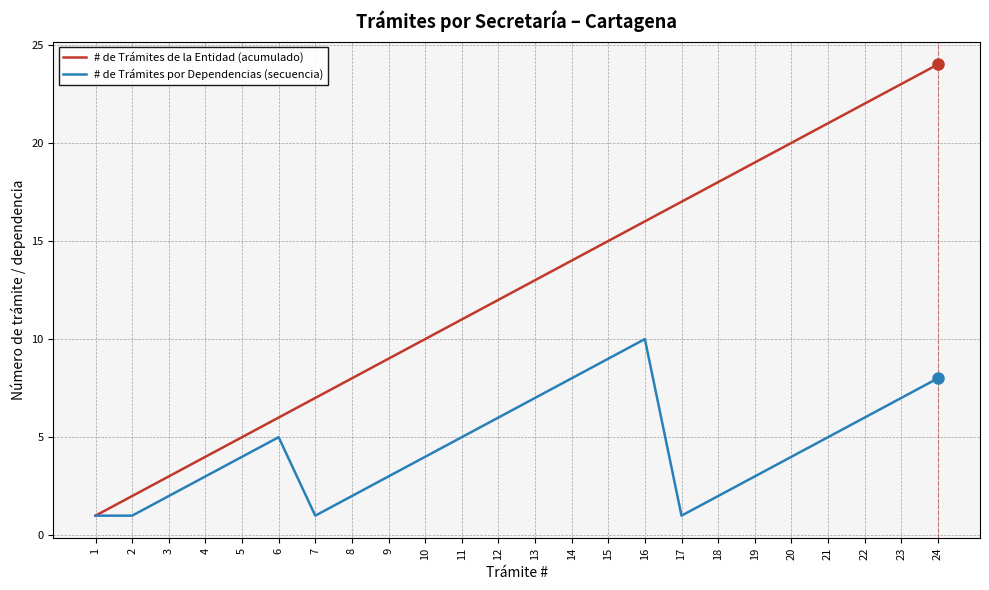

List the series in order of their peak value, highest first.

# de Trámites de la Entidad (acumulado), # de Trámites por Dependencias (secuencia)